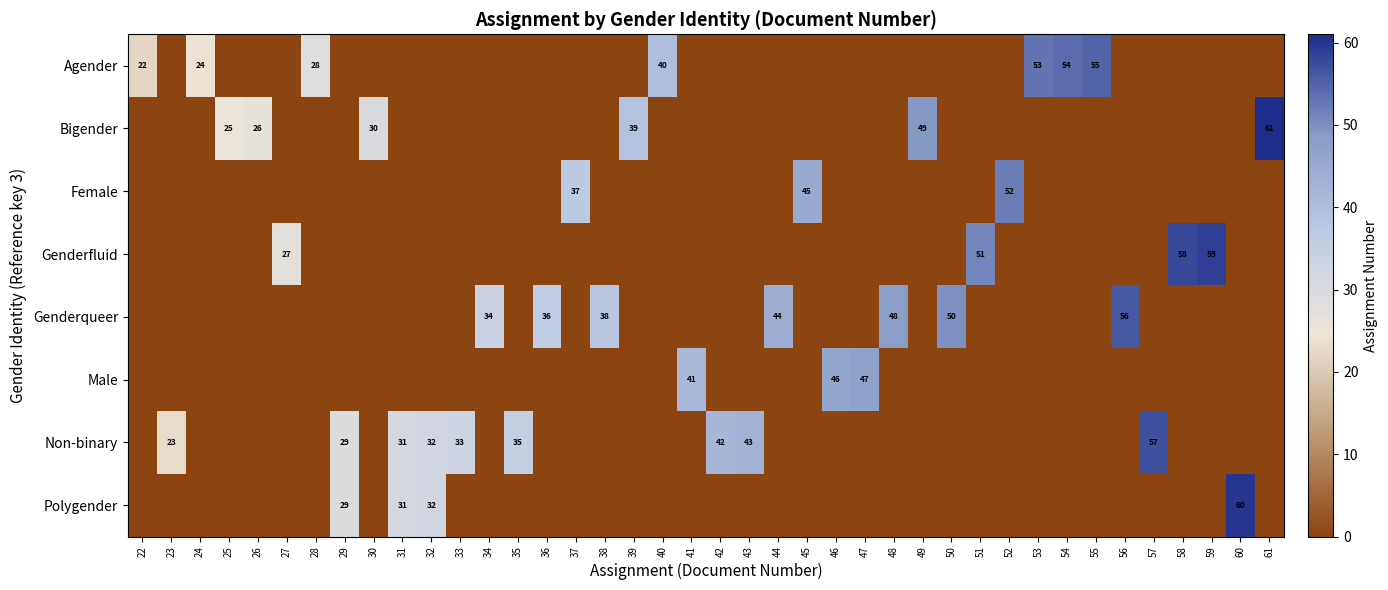

What is the average value of the Male series?

3